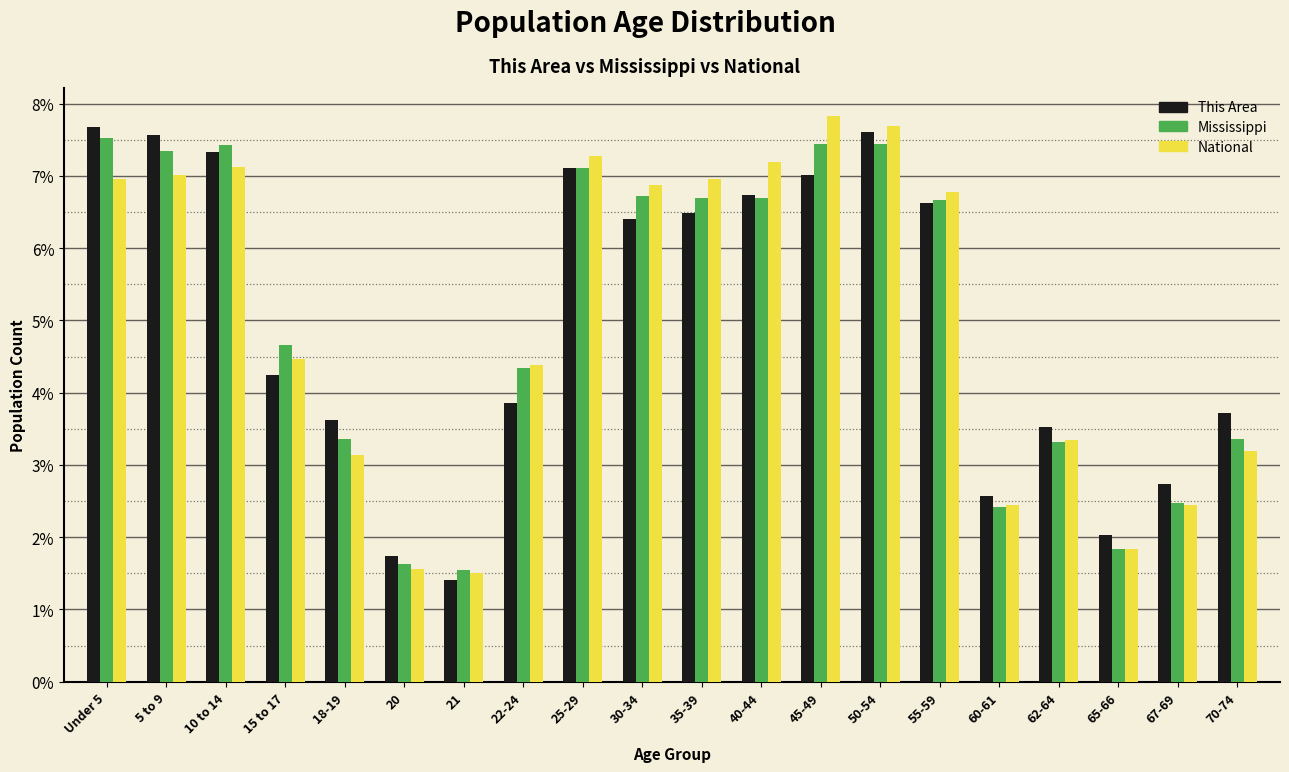

Does the chart contain stacked bars?

No